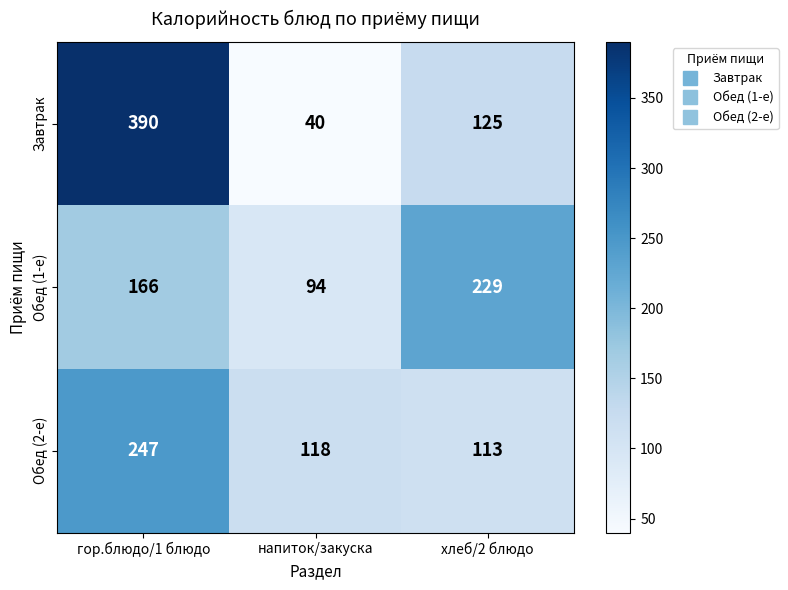

At which label is Завтрак closest to 215?

хлеб/2 блюдо